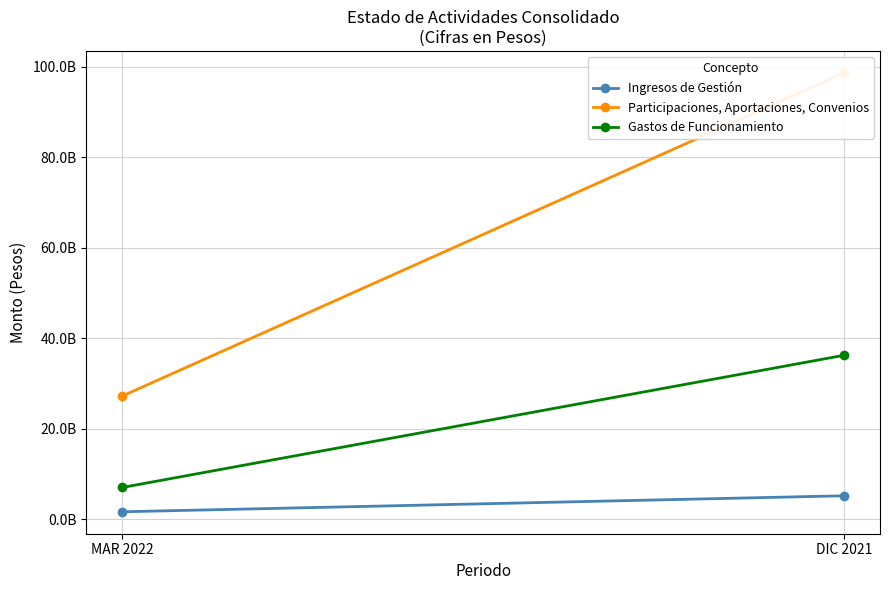

What is the average value of the Participaciones, Aportaciones, Convenios series?

62921910620